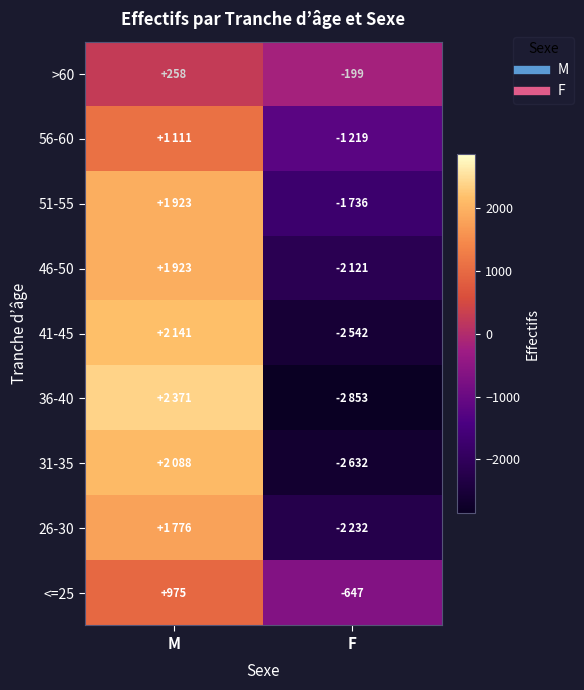

What is the spread (max minus min) of values at M?

2113